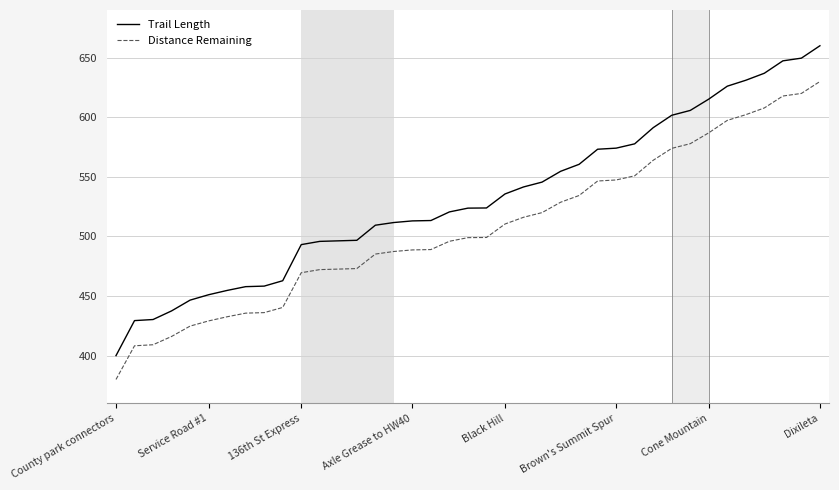

Rank the series by their average value, from lowest to highest.

Distance Remaining, Trail Length